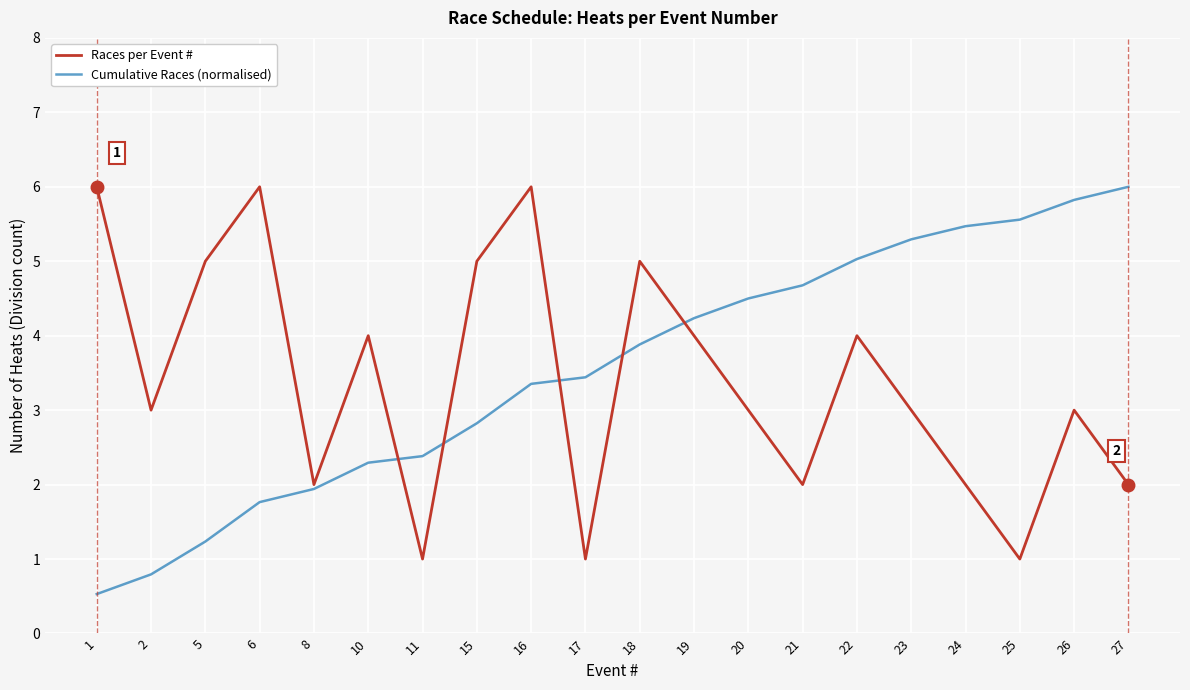

What is the difference between the Cumulative Races (normalised) values at 8 and 26?

3.9